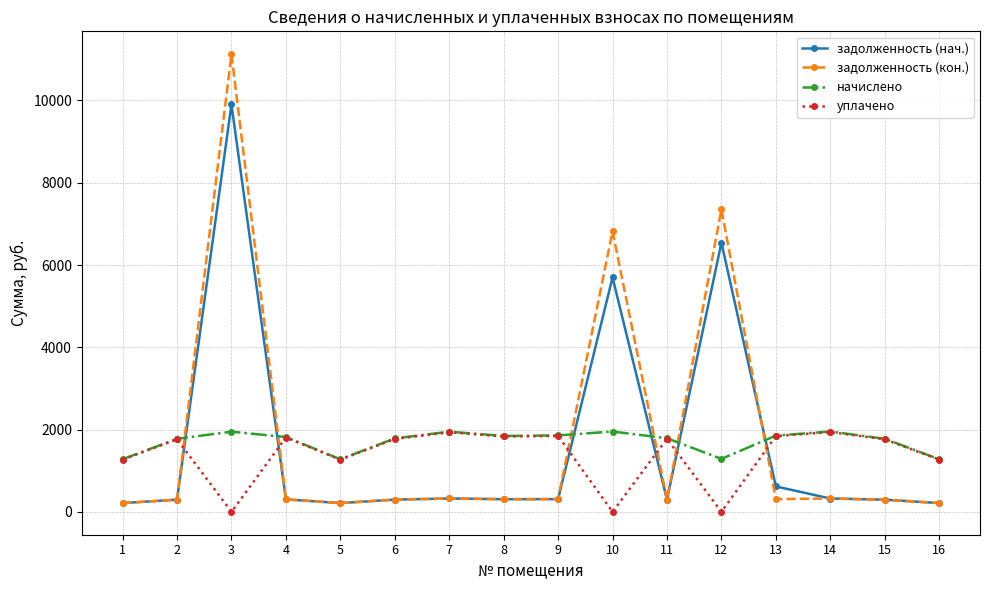

What is the difference between the задолженность (кон.) values at 16 and 9?

96.5